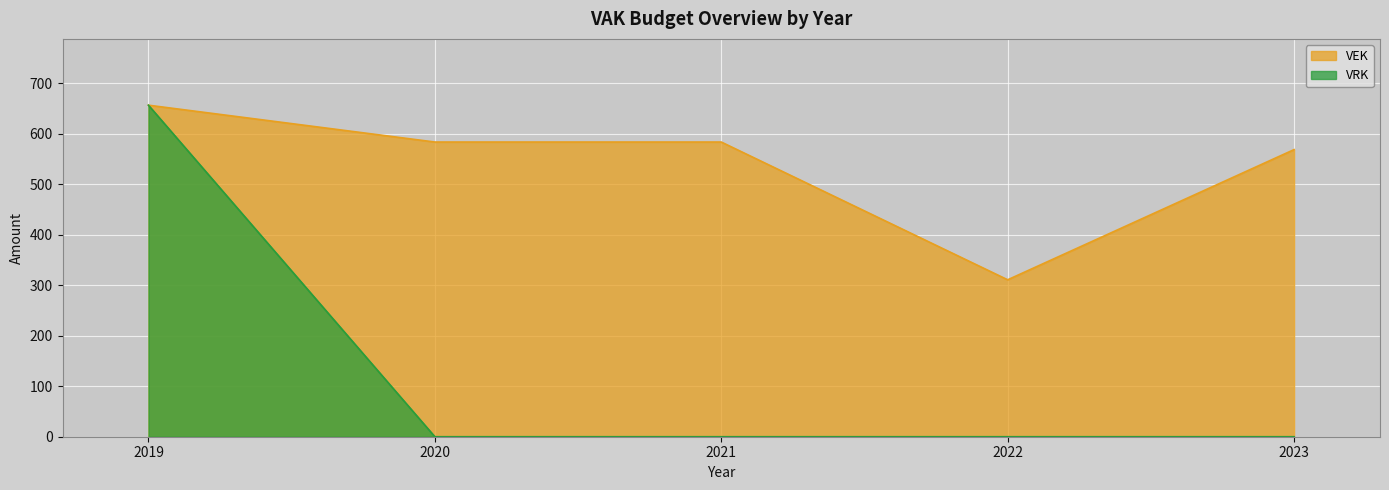

What are all the series names shown in the legend?

VEK, VRK